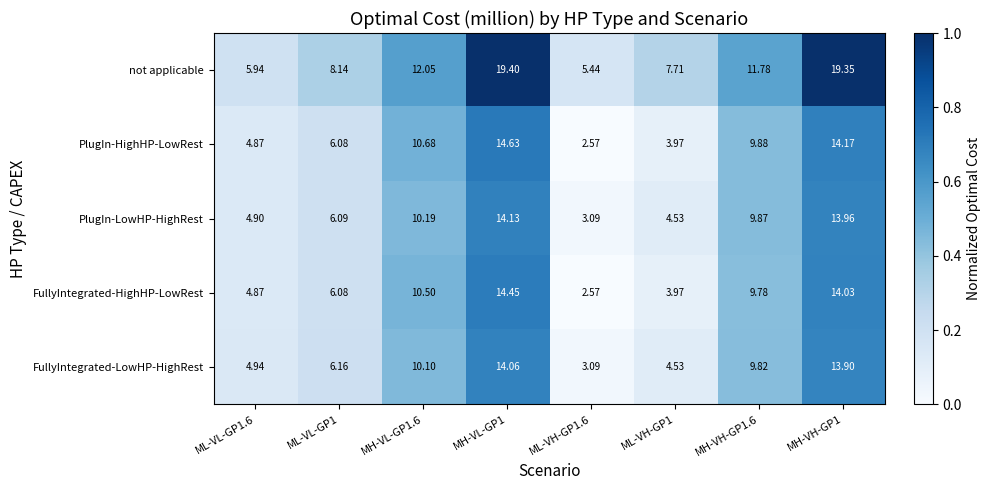

How many categories are shown in the chart?

8